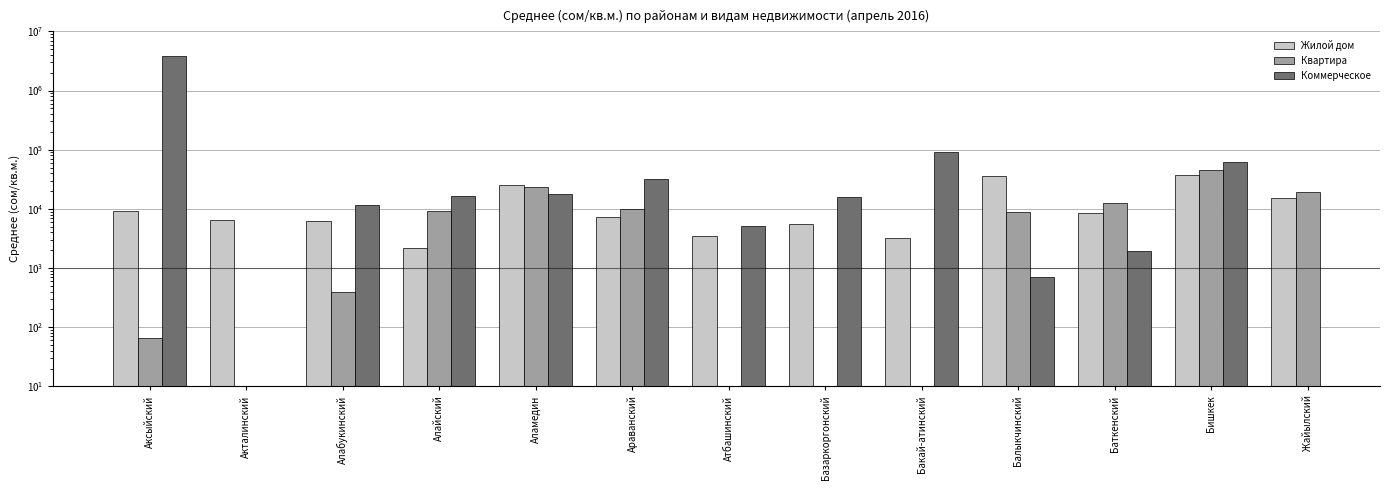

Which series has the largest range (max minus min)?

Коммерческое